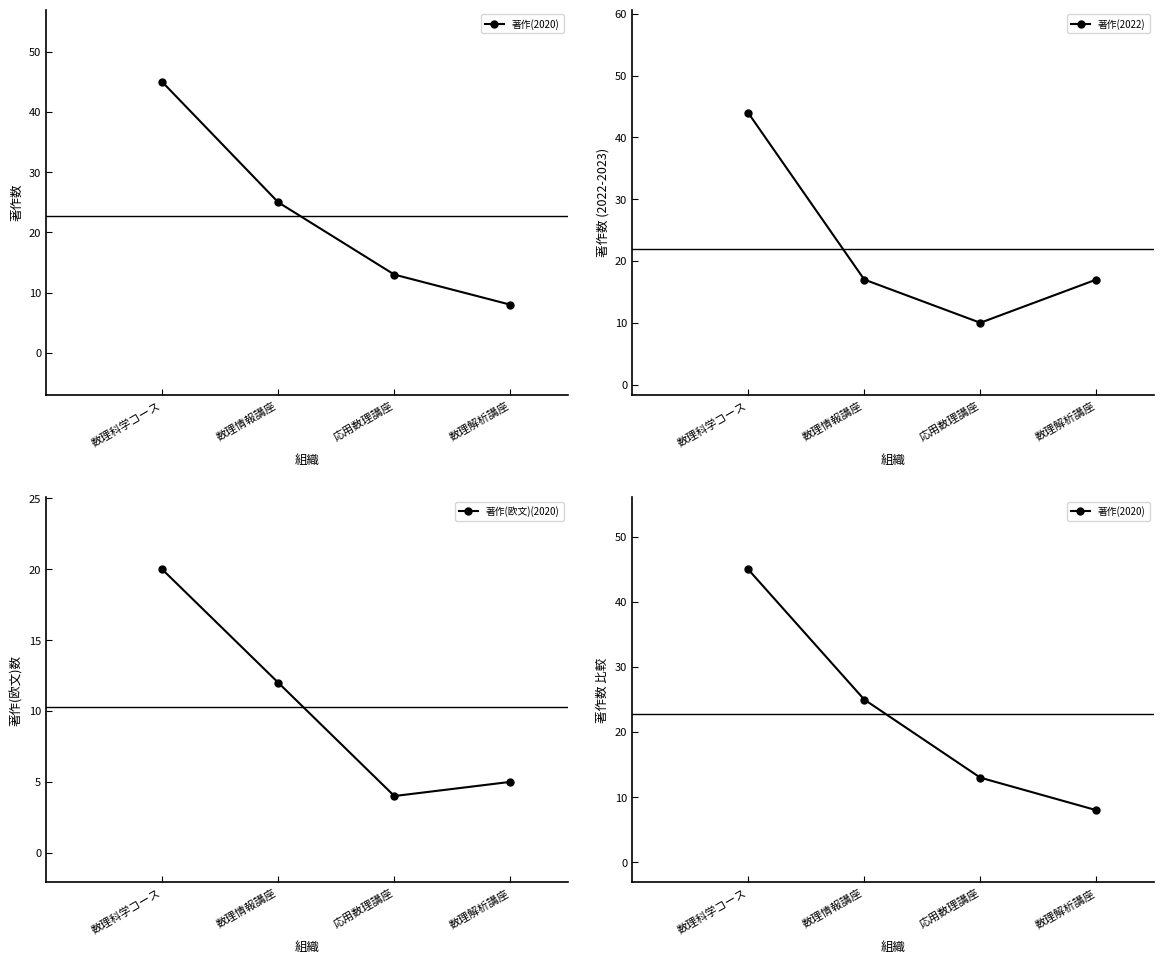

At 数理解析講座, list the series in order from largest to smallest.

著作(2022), 著作(2020), 著作(欧文)(2020)